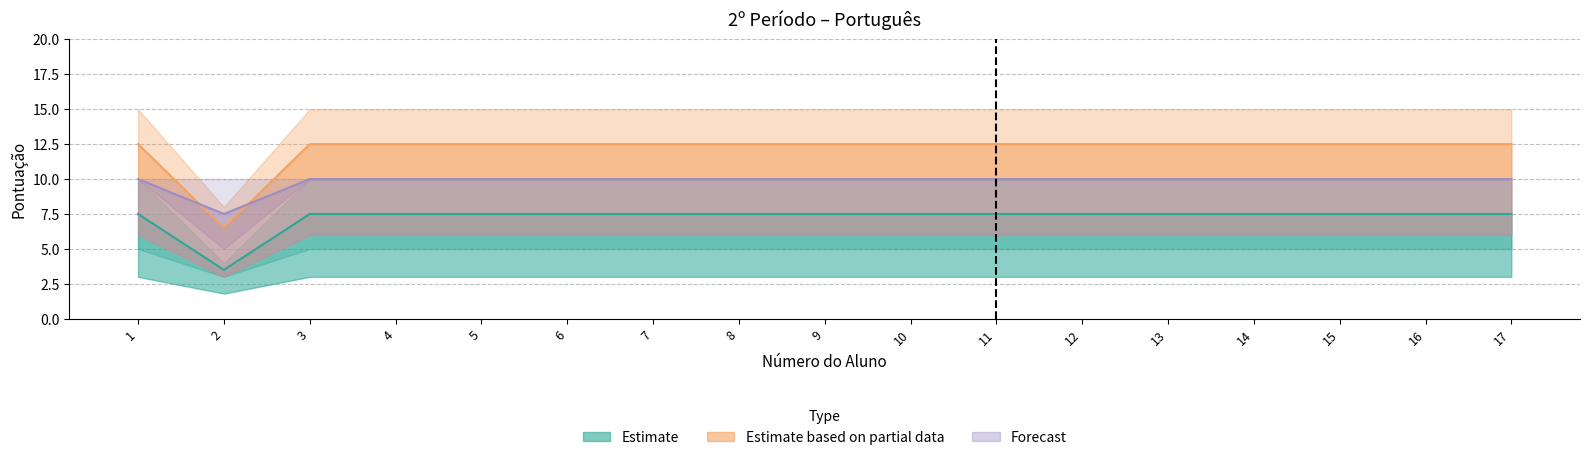

Is it true that Título equals 10.8 at 16?

False